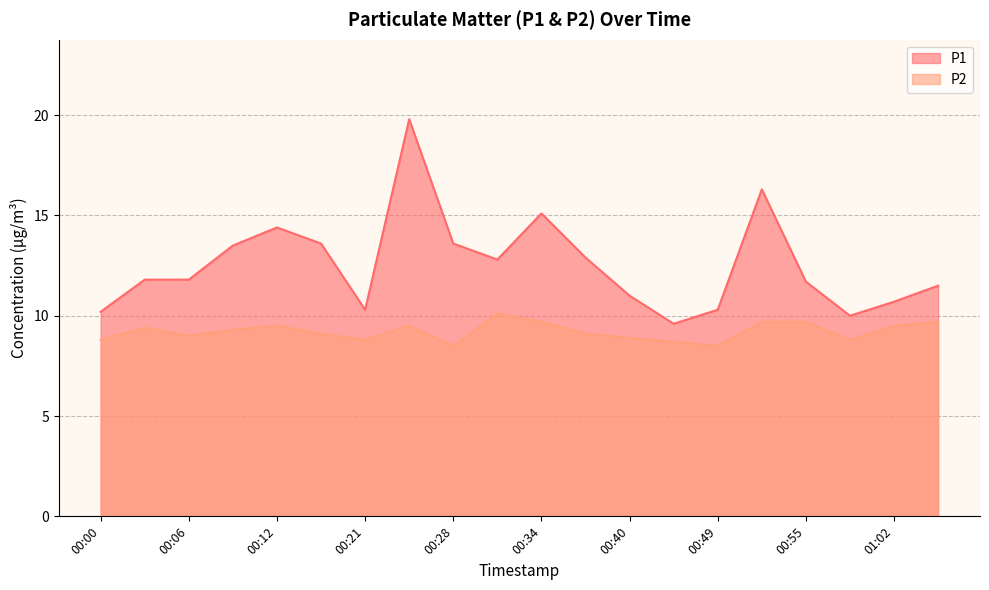

True or false: P2 and P1 cross at least once.

False